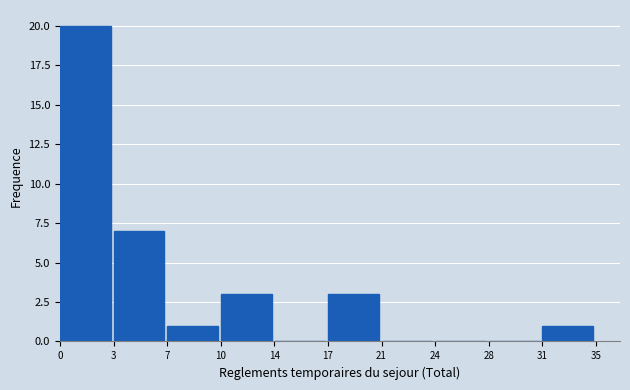

Reading left to right, extract all data points from this chart.

0=20	3=7	7=1	10=3	14=0	17=3	21=0	24=0	28=0	31=1